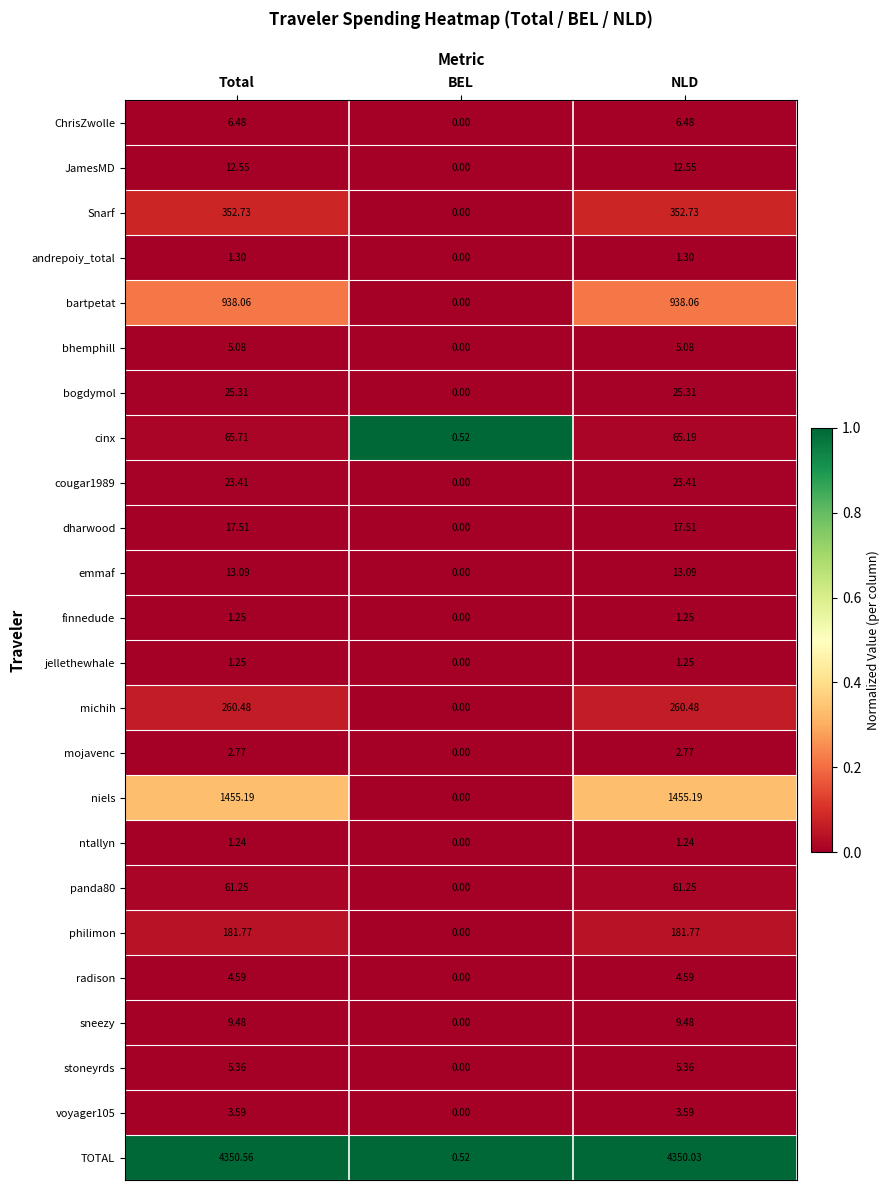

At which label does niels first exceed 1455?

Total